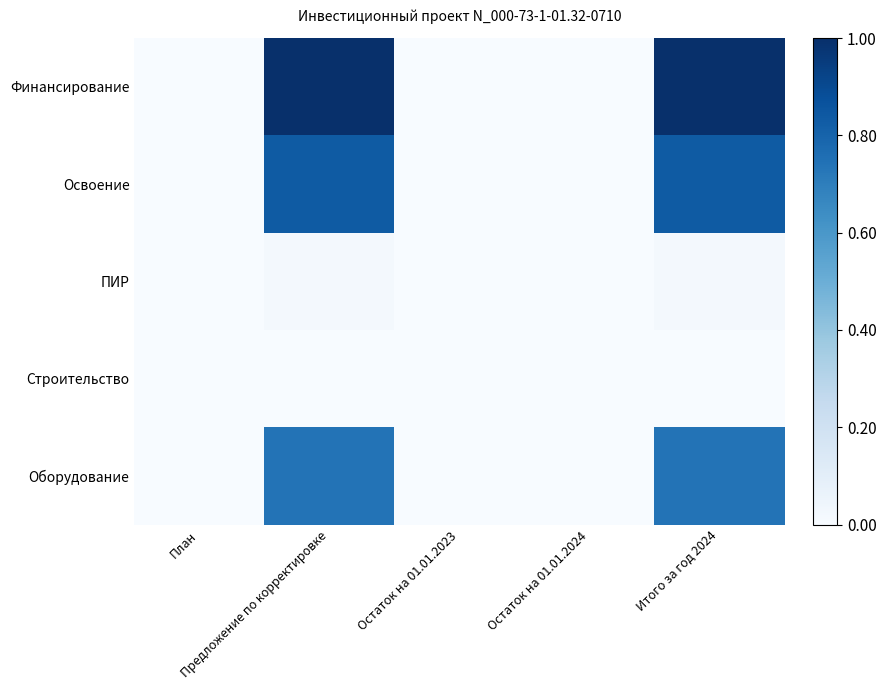

Which series has the widest spread of values?

Финансирование